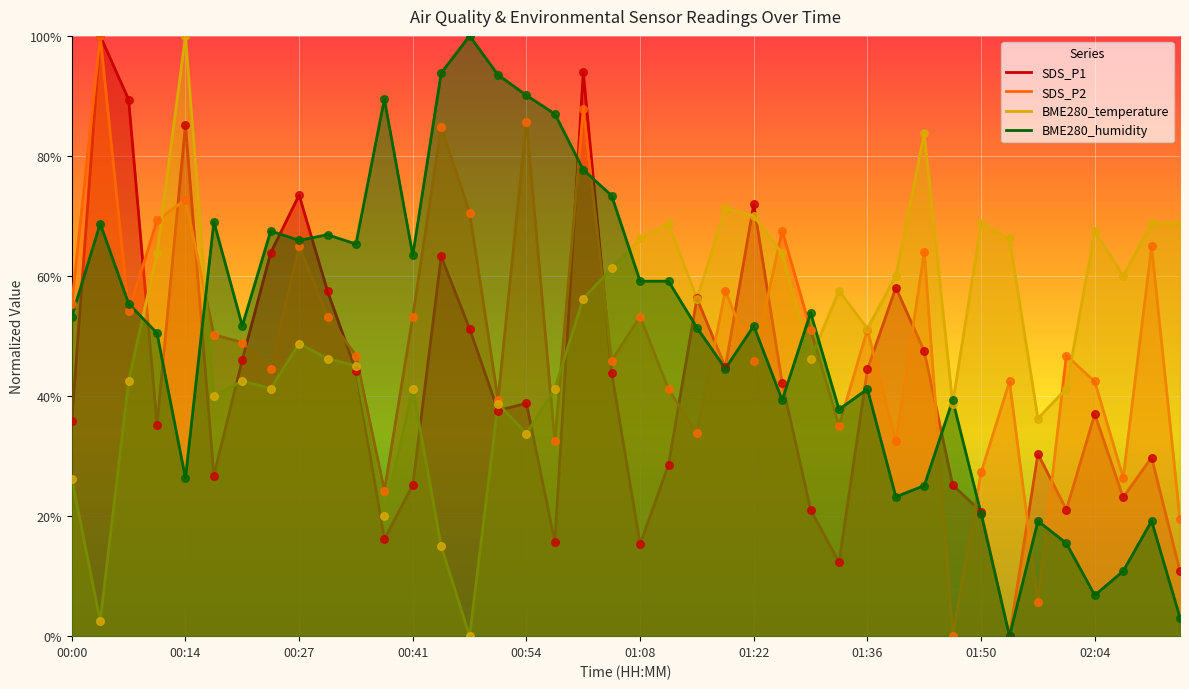

Which series has the largest Y range (max minus min)?

SDS_P1